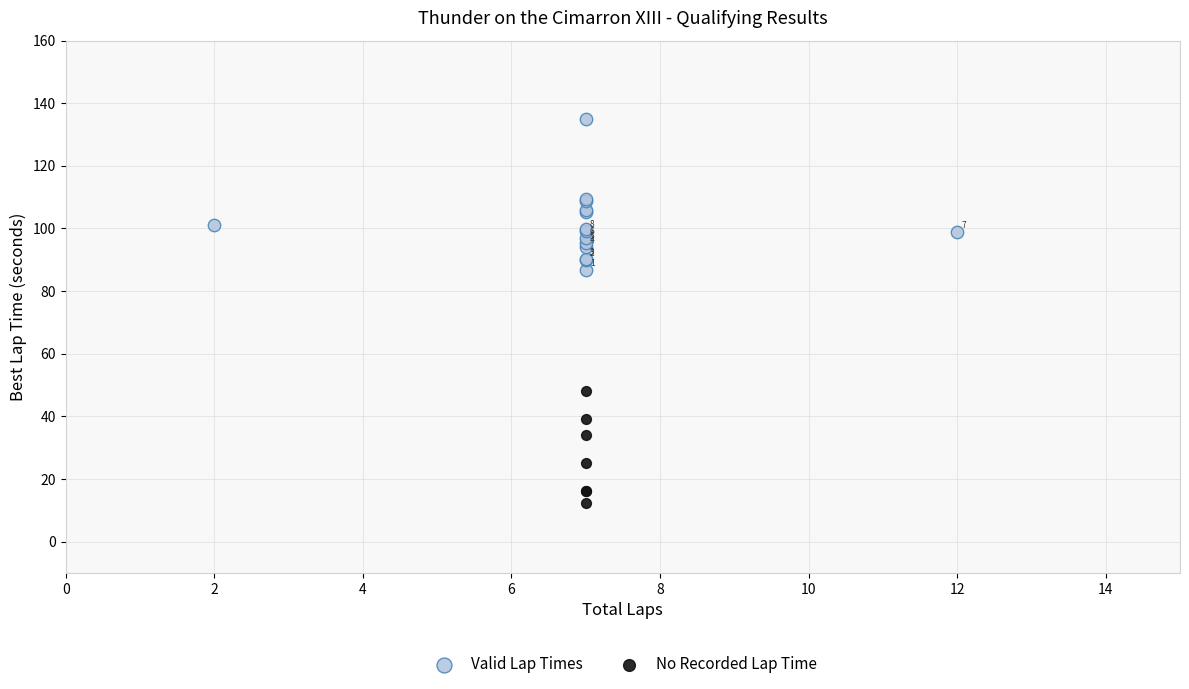

Which series has the largest Y range (max minus min)?

Valid Lap Times